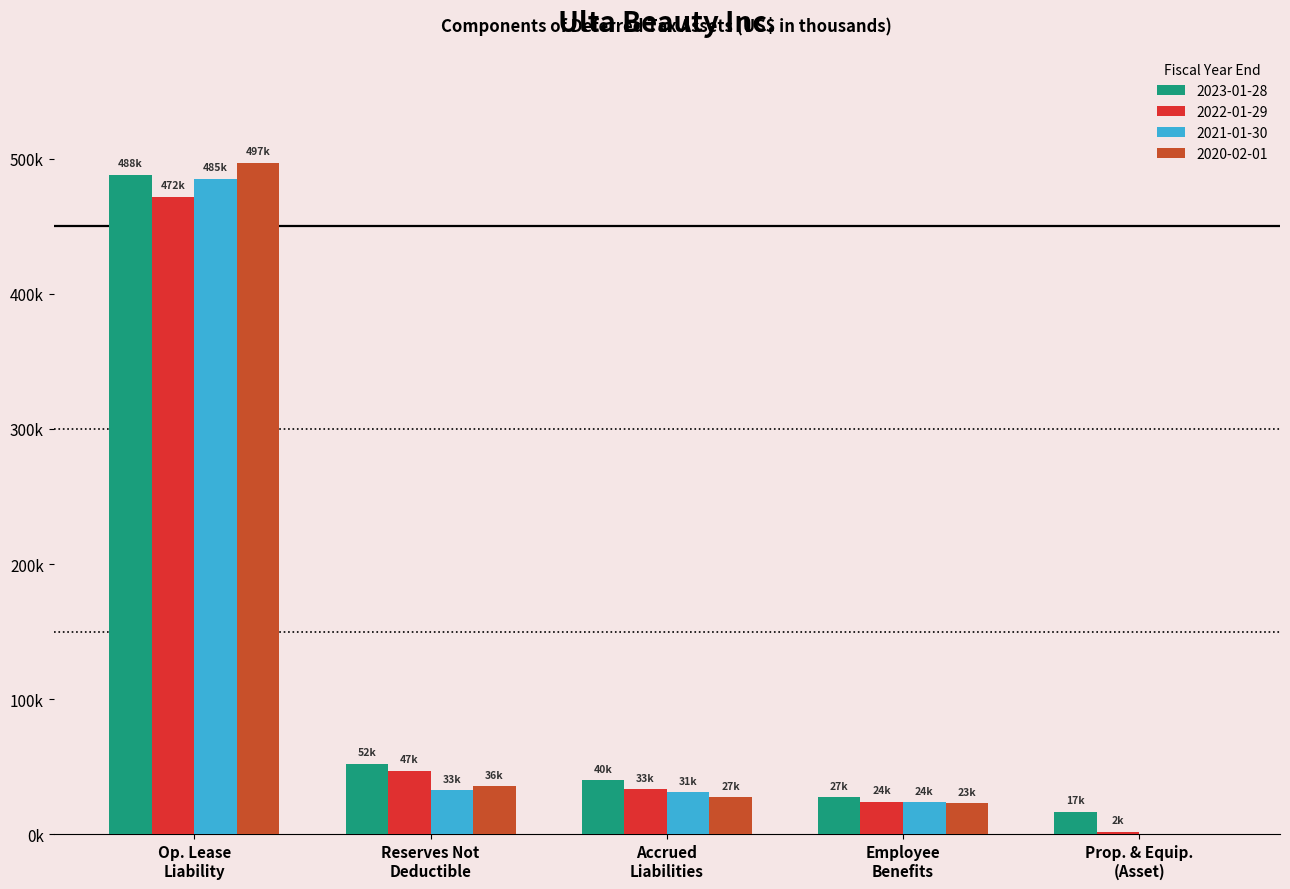

What are all the series names shown in the legend?

2023-01-28, 2022-01-29, 2021-01-30, 2020-02-01